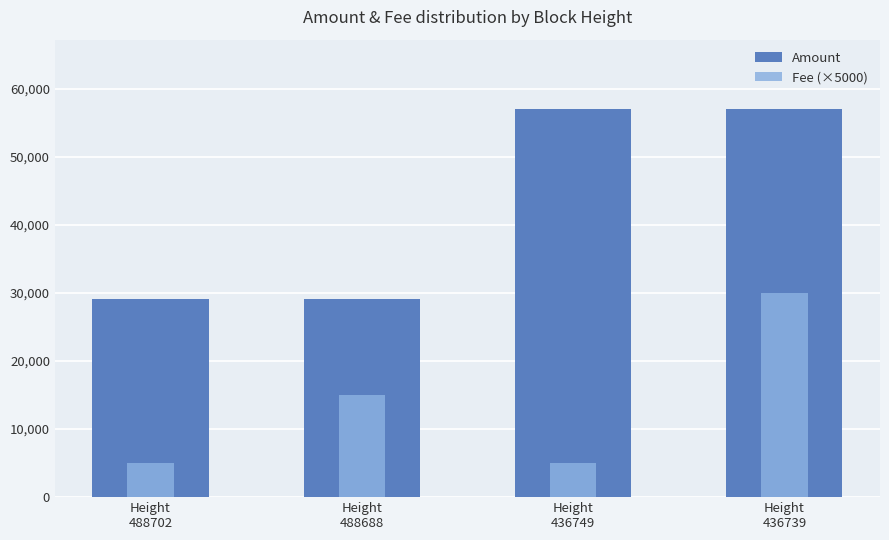

Rank the series by their maximum value, from highest to lowest.

Amount, Fee (×5000)